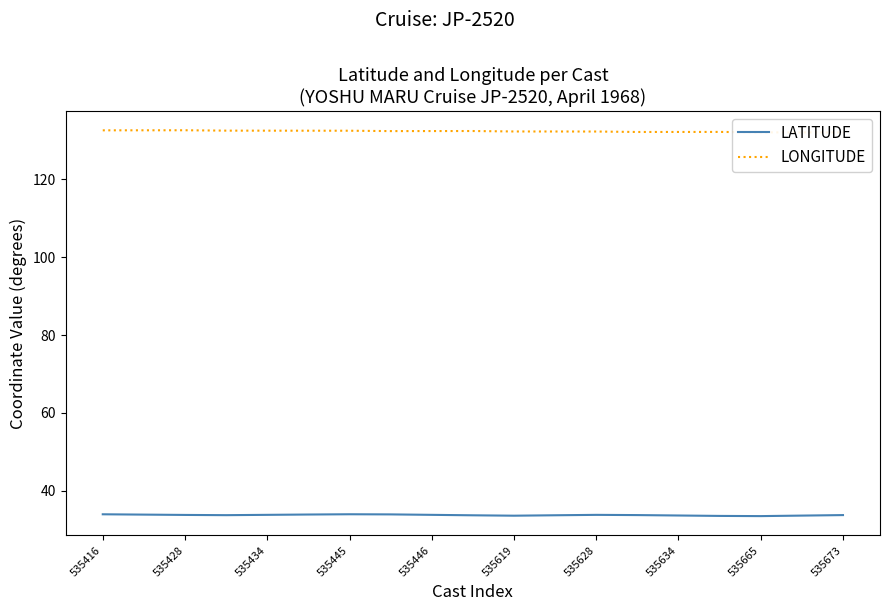

The LATITUDE series shows 33.6 at 535634. True or false?

True